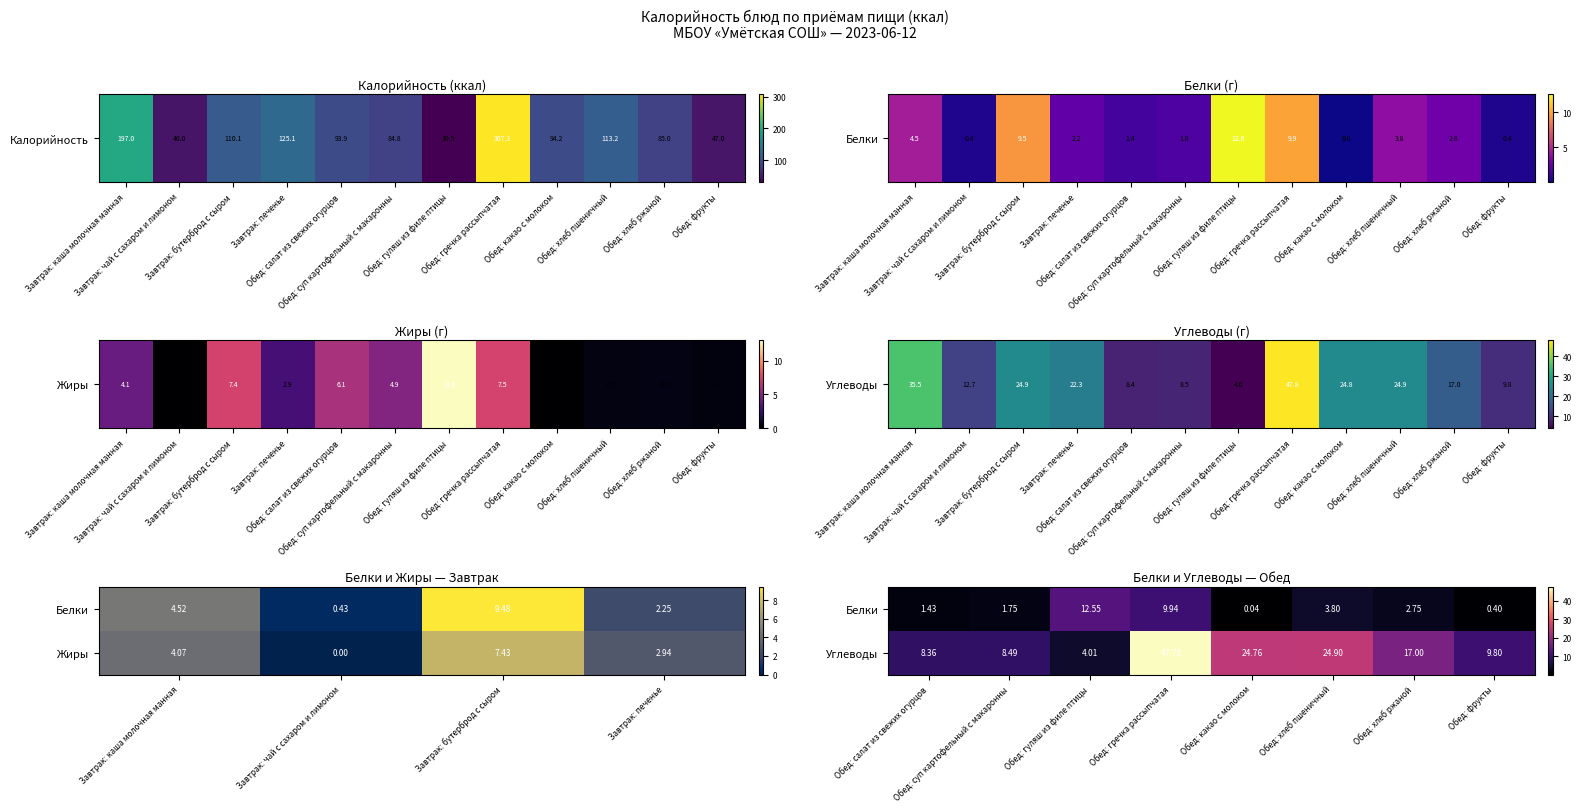

At which label does Углеводы first exceed 17?

Обед: гречка рассыпчатая